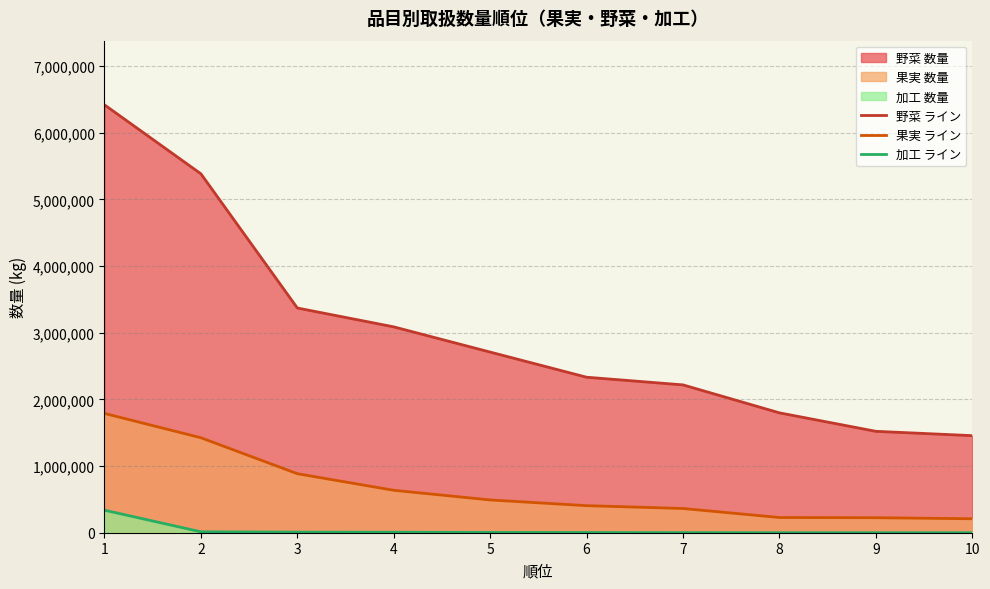

Rank the series at 10 from lowest to highest value.

加工 ライン, 果実 ライン, 野菜 ライン